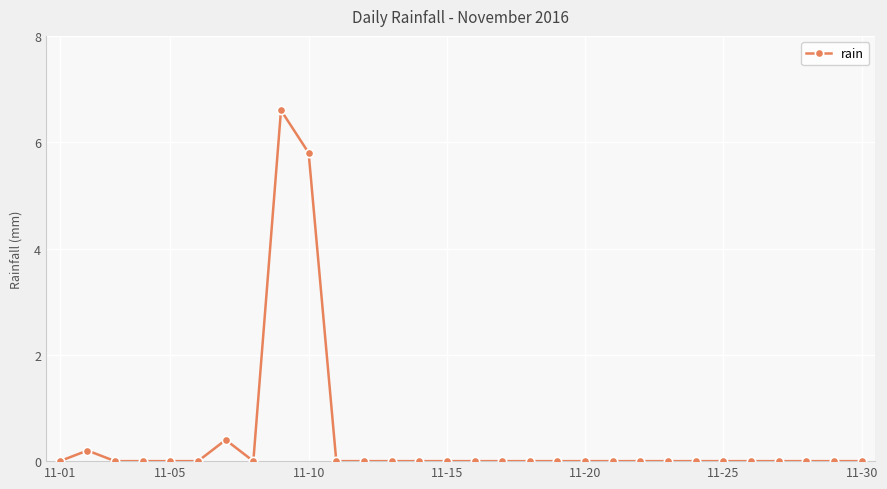

Reading left to right, transcribe all the data shown in this chart.

0.0	0.2	0.0	0.0	0.0	0.0	0.4	0.0	6.6	5.8	0.0	0.0	0.0	0.0	0.0	0.0	0.0	0.0	0.0	0.0	0.0	0.0	0.0	0.0	0.0	0.0	0.0	0.0	0.0	0.0